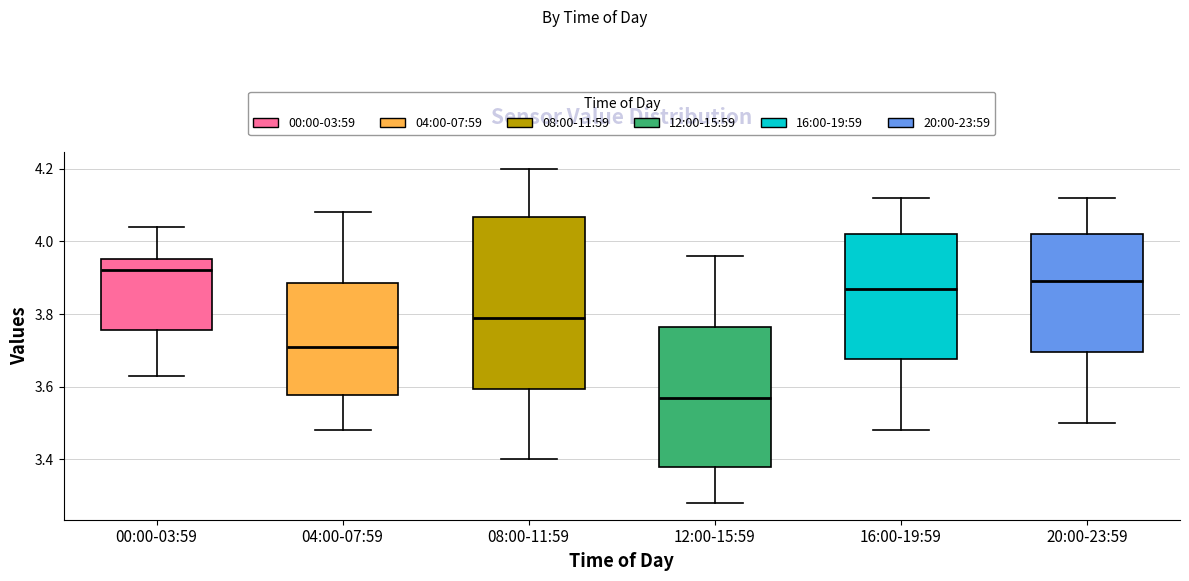

Comparing the boxes themselves (not the whiskers), which one is the tallest?

08:00-11:59